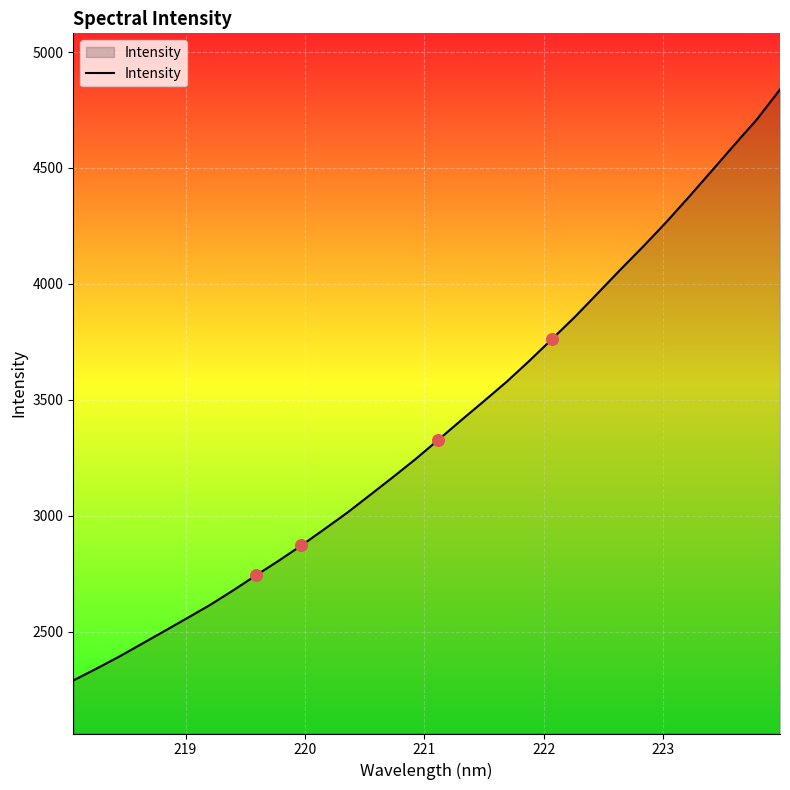

What is the minimum value shown in the chart?

2288.9